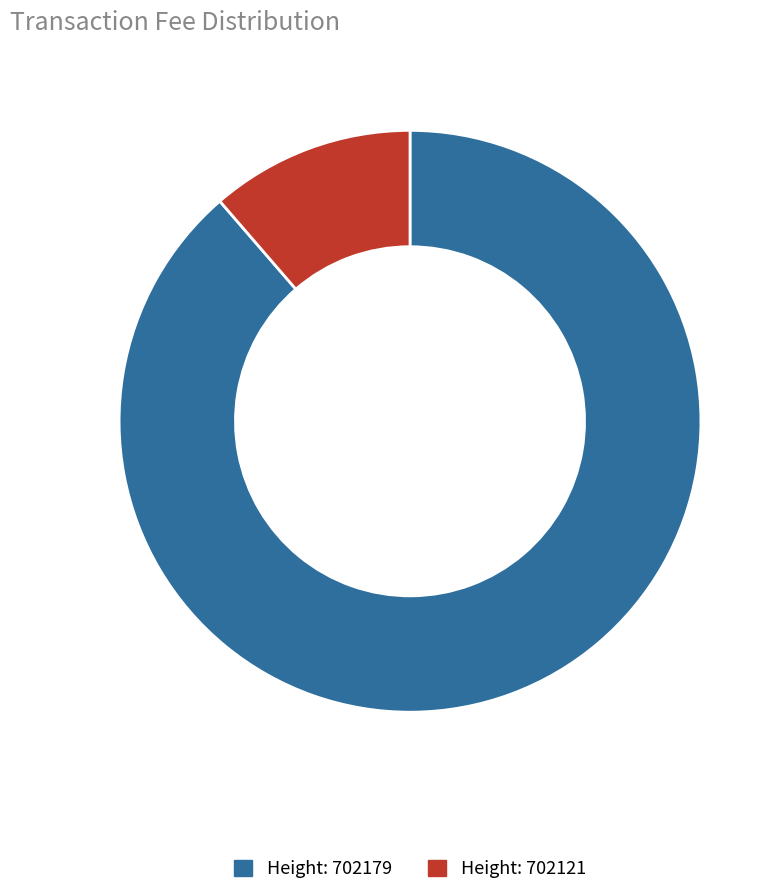

Rank the categories by value from highest to lowest.

Height: 702179, Height: 702121